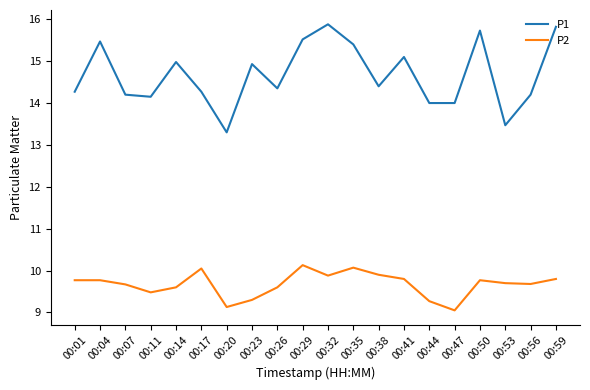

Where does the P1 series first go above 14?

00:01